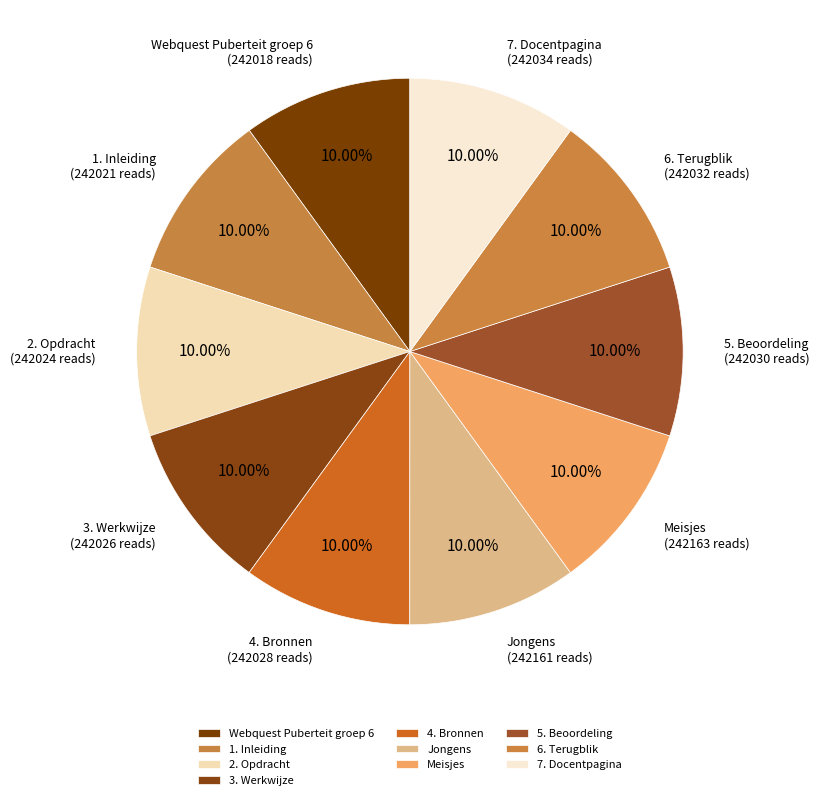

What percentage is the 3. Werkwijze slice, to the nearest percent?

10%